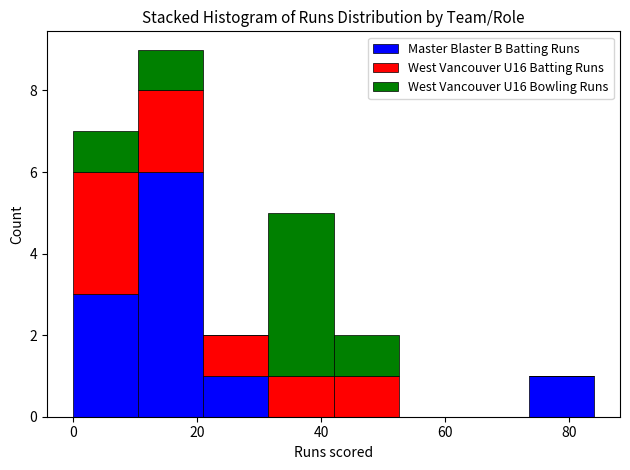

What is the total height of the stacked bar covering 42.0 to 52.5 on the x-axis? Neither the bar edges nor the heights are printed on the chart, so give them approximately, as read against the axes.

2